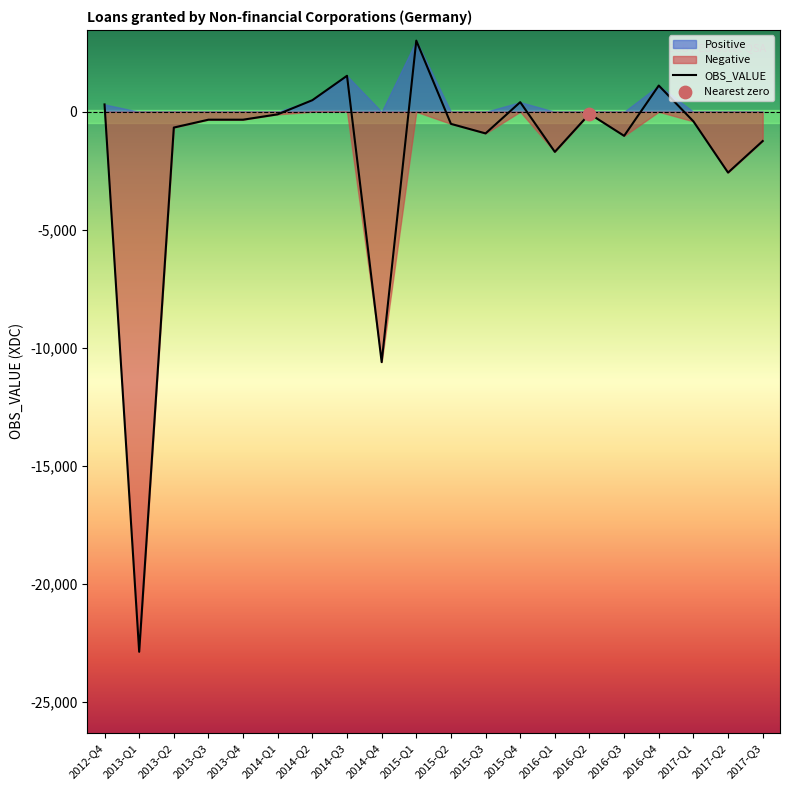

What is the change in value from 2013-Q2 to 2016-Q3?

-351